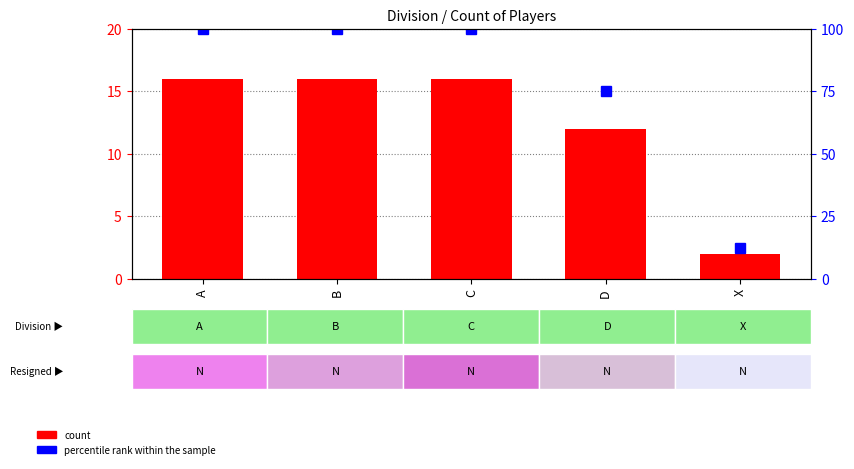

Which label corresponds to the largest value in the chart?

A